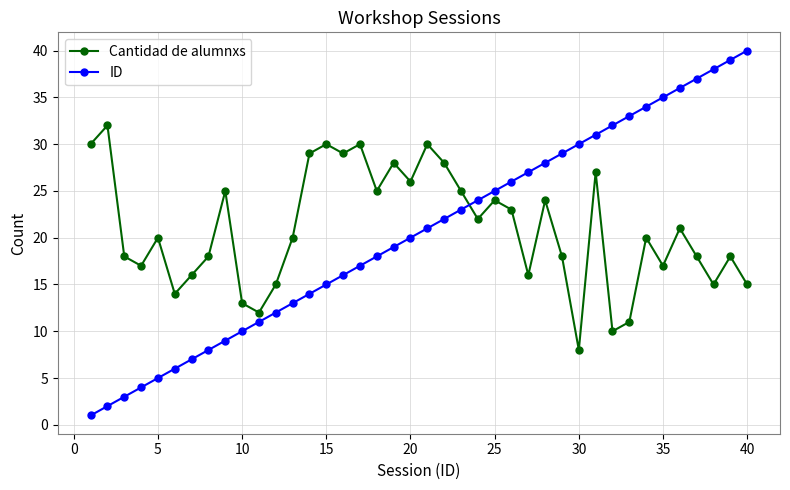

What is the maximum value shown in the chart?

40